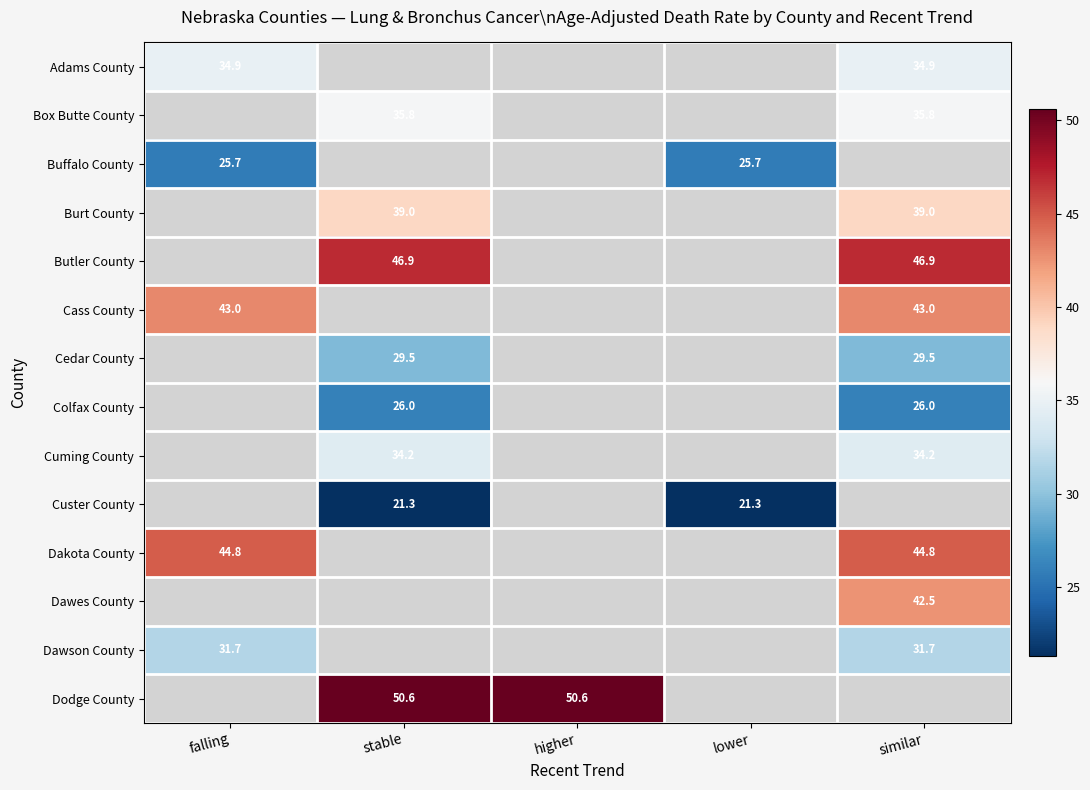

The value of Dodge County at higher is 50.6. True or false?

True